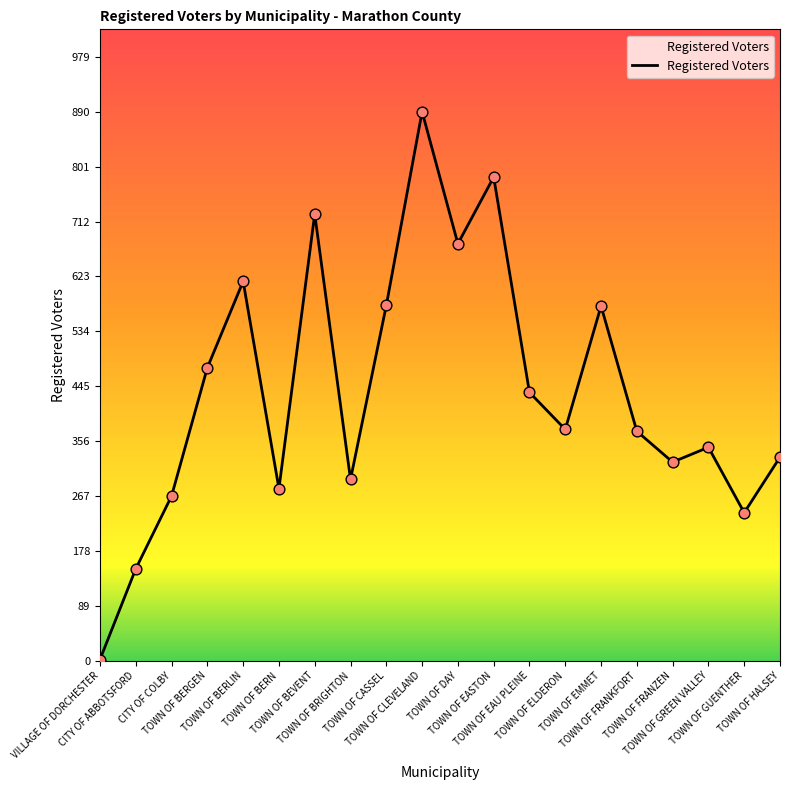

Approximately how many times larger is the value at TOWN OF FRANZEN compared to TOWN OF BRIGHTON?

1.1